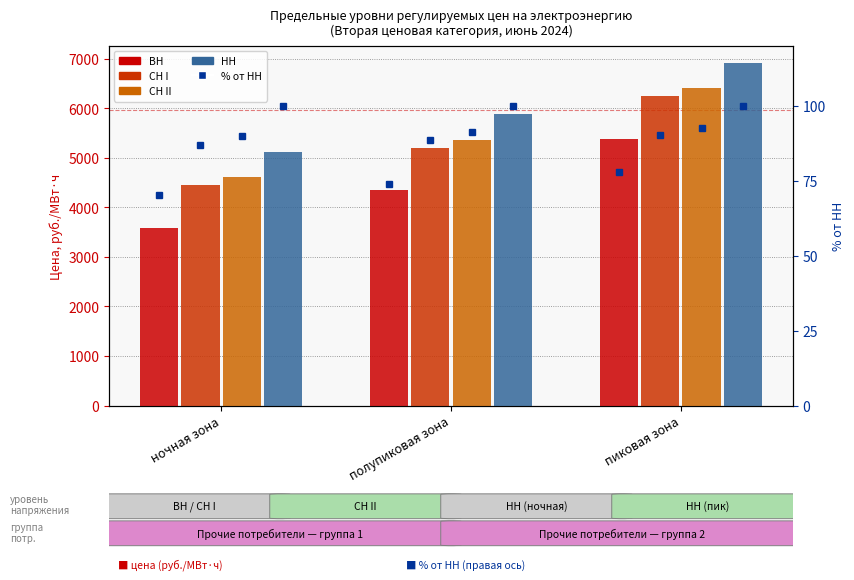

How many bars are there in total?

12